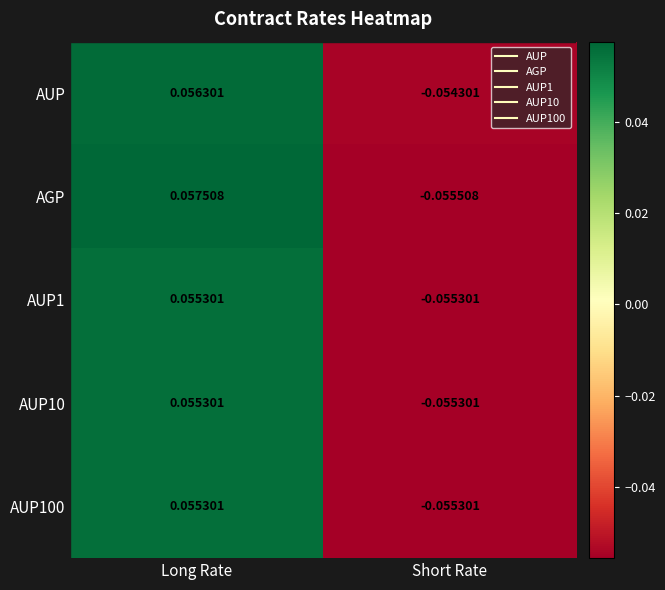

Which series has the largest range (max minus min)?

AGP